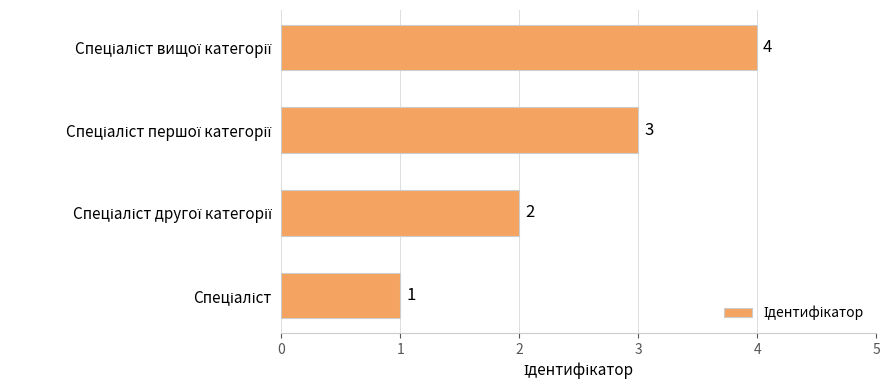

Count the values in the range 2 to 4.

3